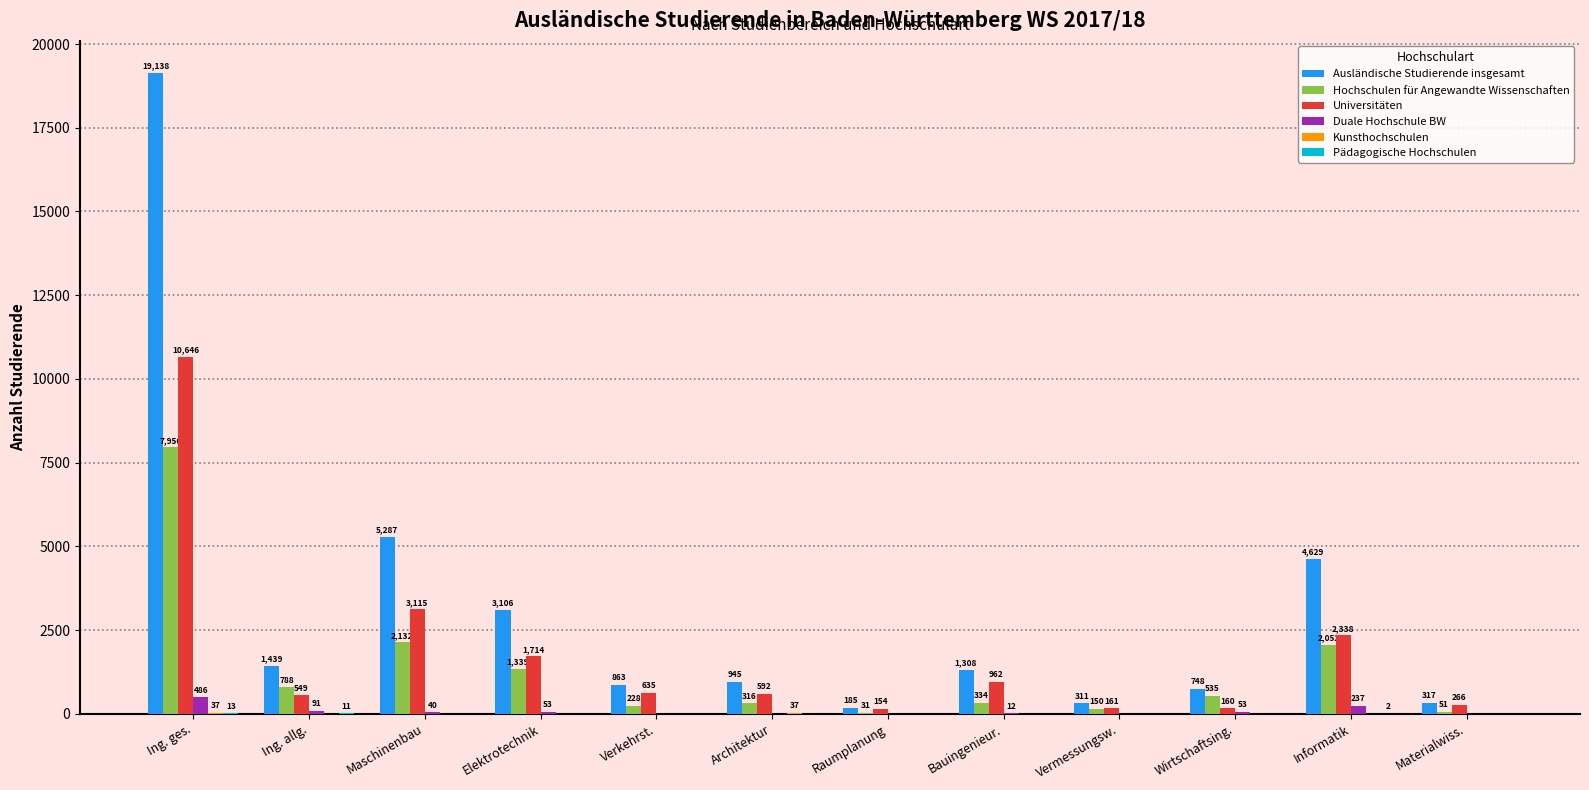

What is the maximum value for Duale Hochschule BW?

486